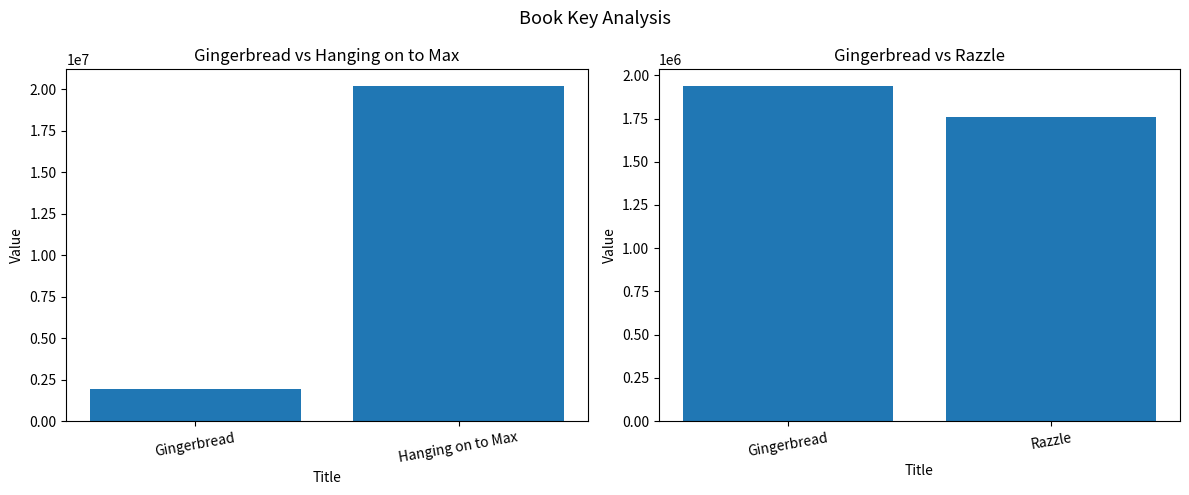

The chart shows a value of 1938053 at Gingerbread. True or false?

True